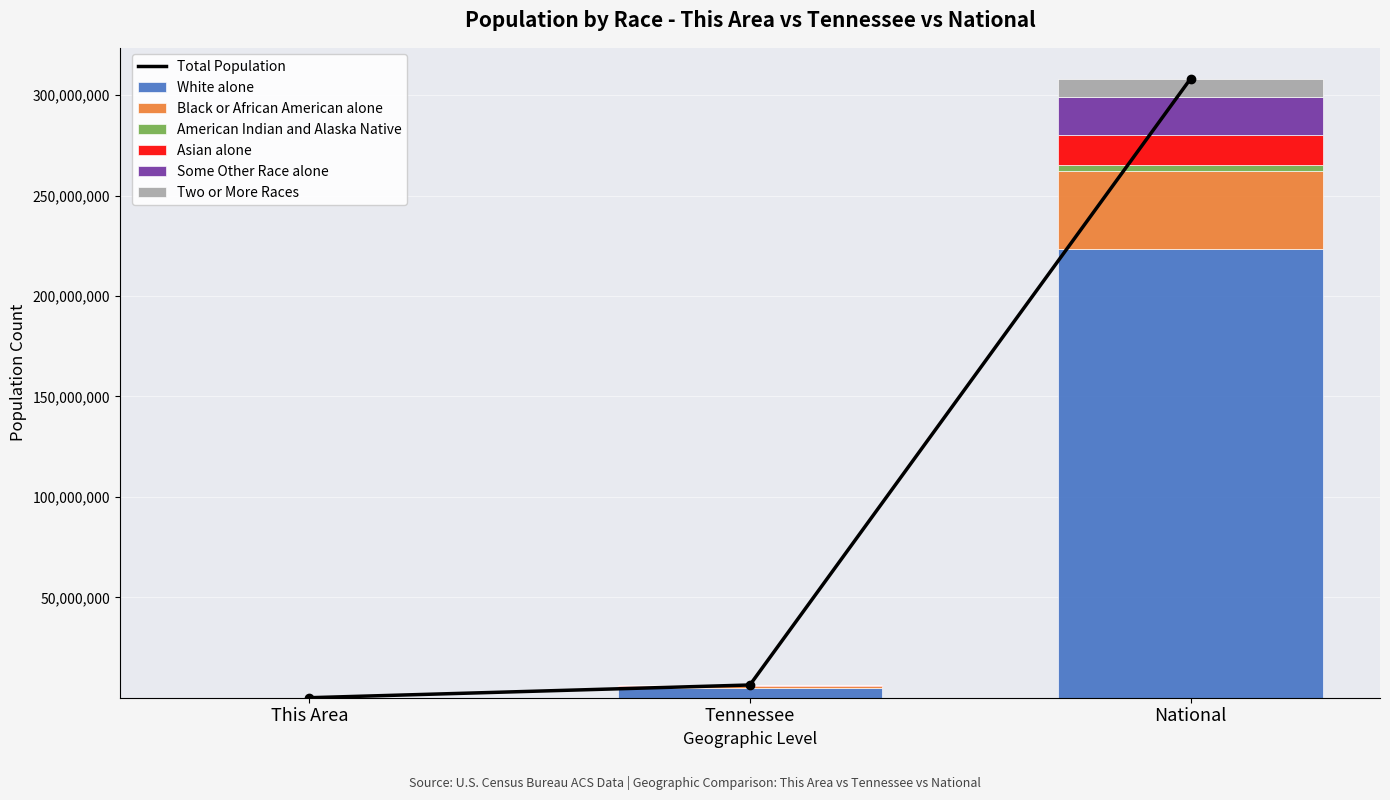

What is the sum of the Black or African American alone values at This Area and National?

38929338